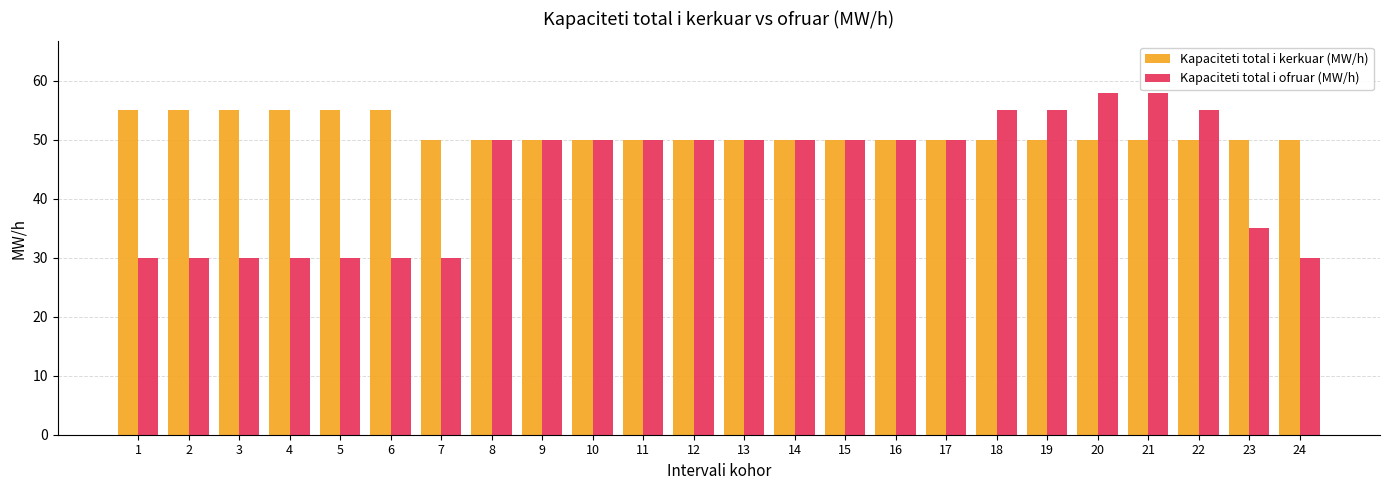

Reading left to right, what are all the values shown in this chart?

Kapaciteti total i kerkuar (MW/h): 55	55	55	55	55	55	50	50	50	50	50	50	50	50	50	50	50	50	50	50	50	50	50	50
Kapaciteti total i ofruar (MW/h): 30	30	30	30	30	30	30	50	50	50	50	50	50	50	50	50	50	55	55	58	58	55	35	30